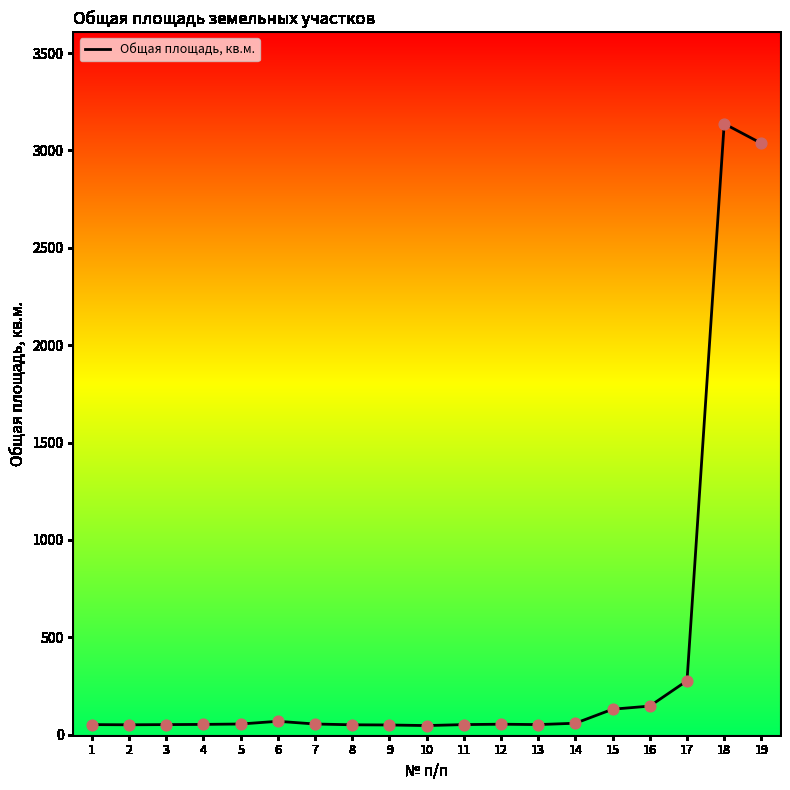

What is the change in value from 2 to 10?

-4